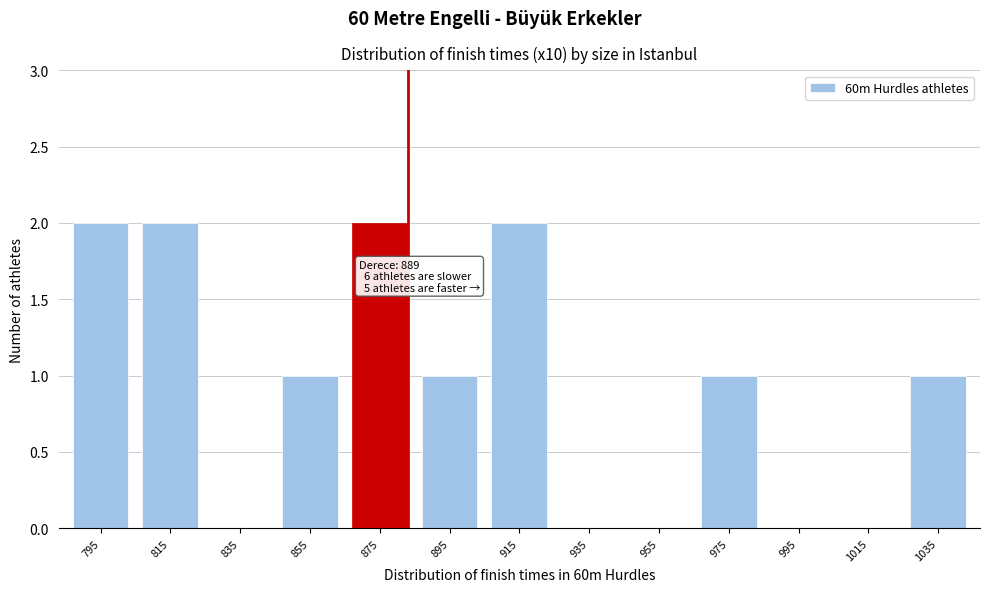

Reading left to right, what are all the values shown in this chart?

795=2	815=2	835=0	855=1	875=2	895=1	915=2	935=0	955=0	975=1	995=0	1015=0	1035=1